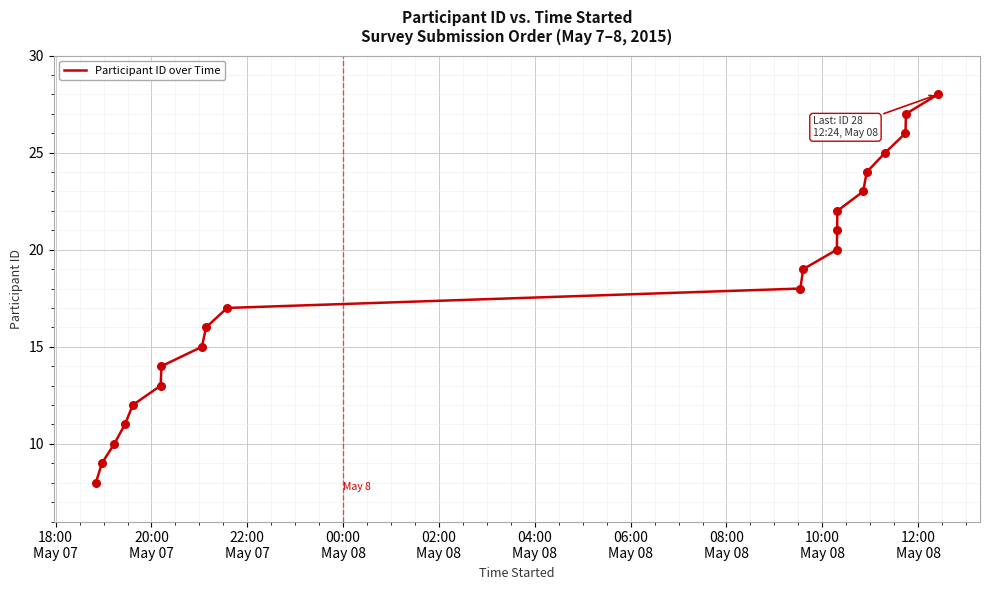

What is the maximum value shown in the chart?

28